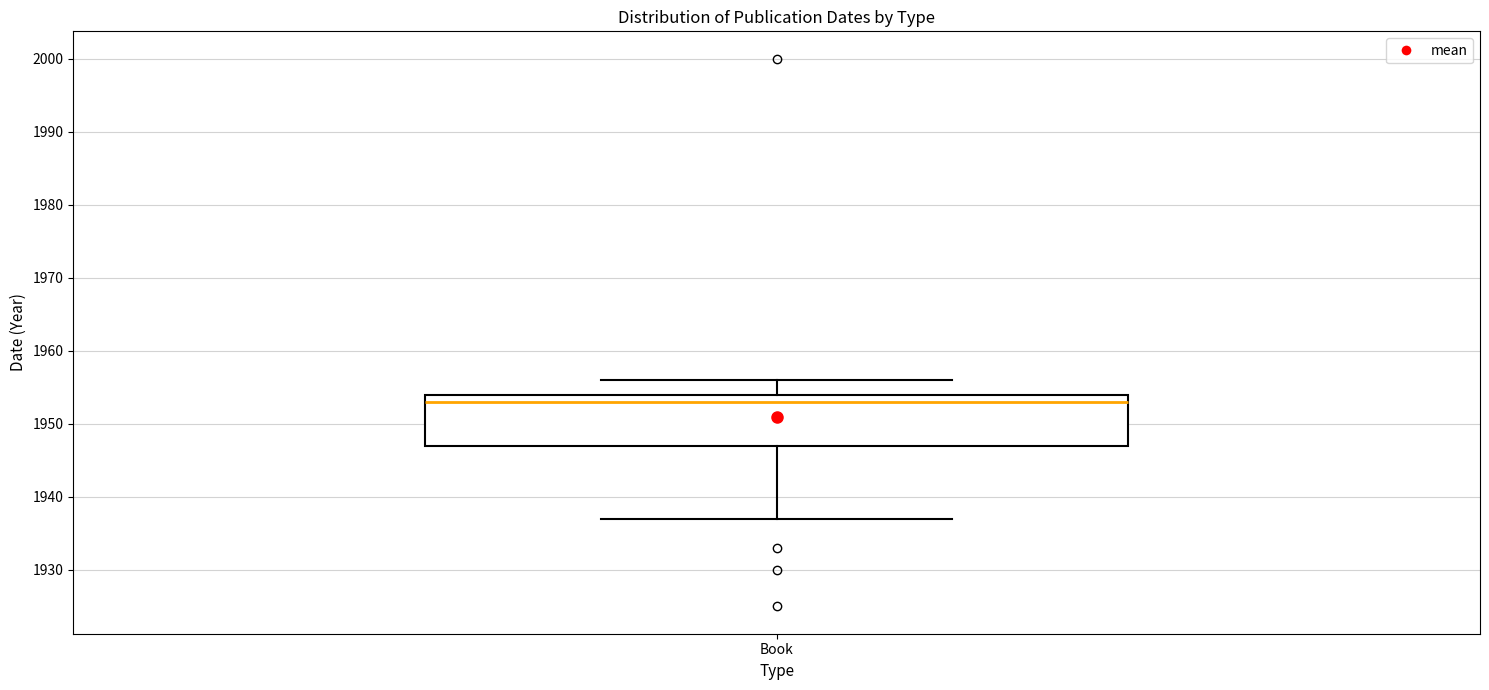

Read this box plot against the y-axis: the position of the median line, the range covered by the box, and the ends of both whiskers. The values are not printed on the chart, so give them approximately, as read against the axis.

median 1953, box 1947 to 1954, whiskers 1937 to 1956